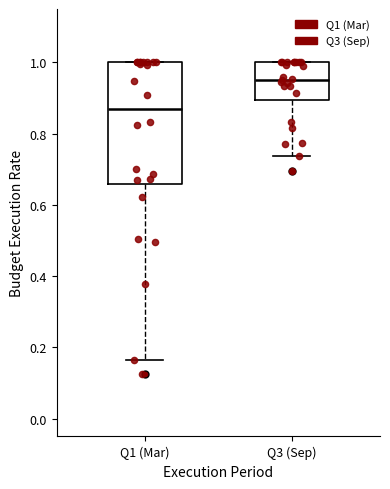

Which box has the highest median line?

Q3 (Sep)